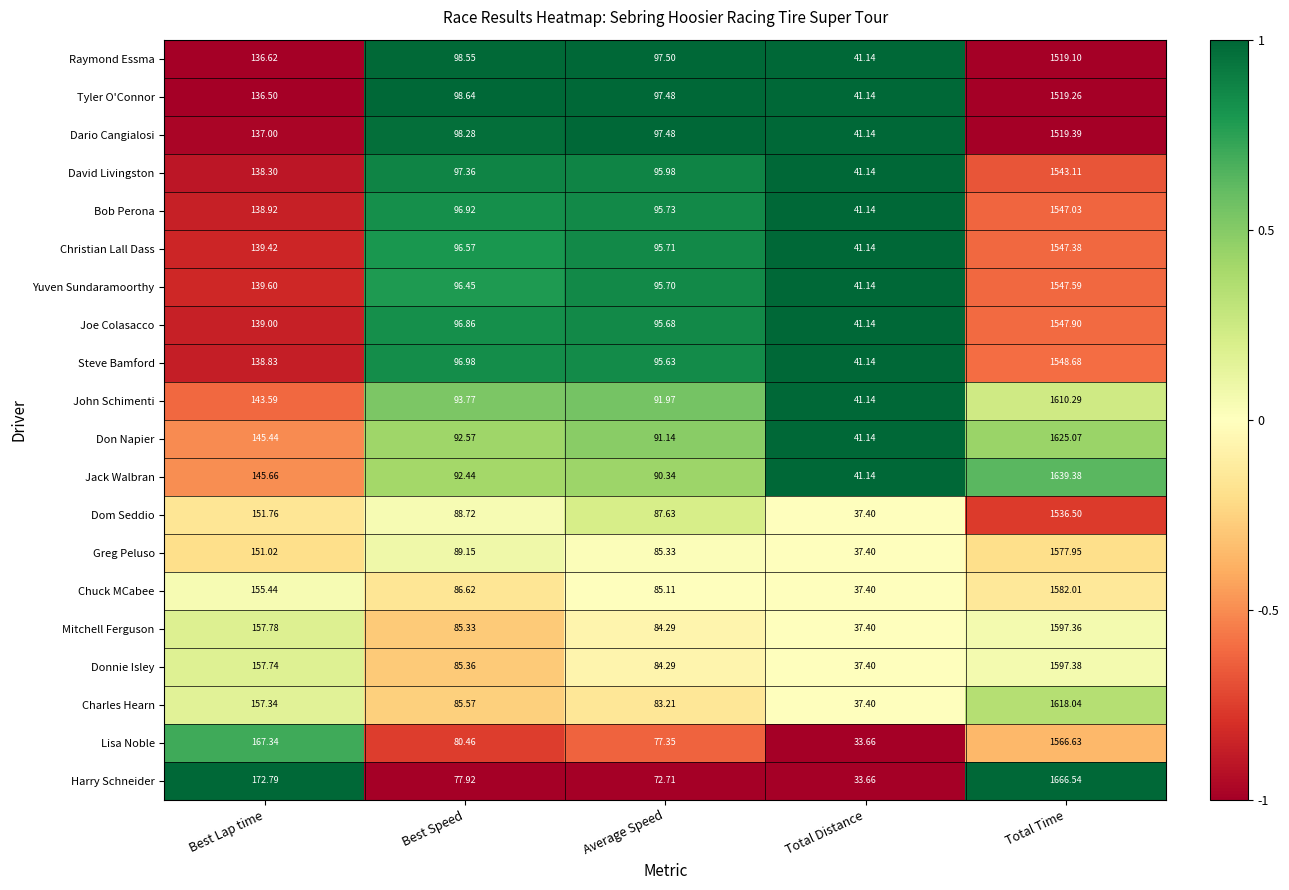

At which category does the chart reach its peak across all series?

Total Time